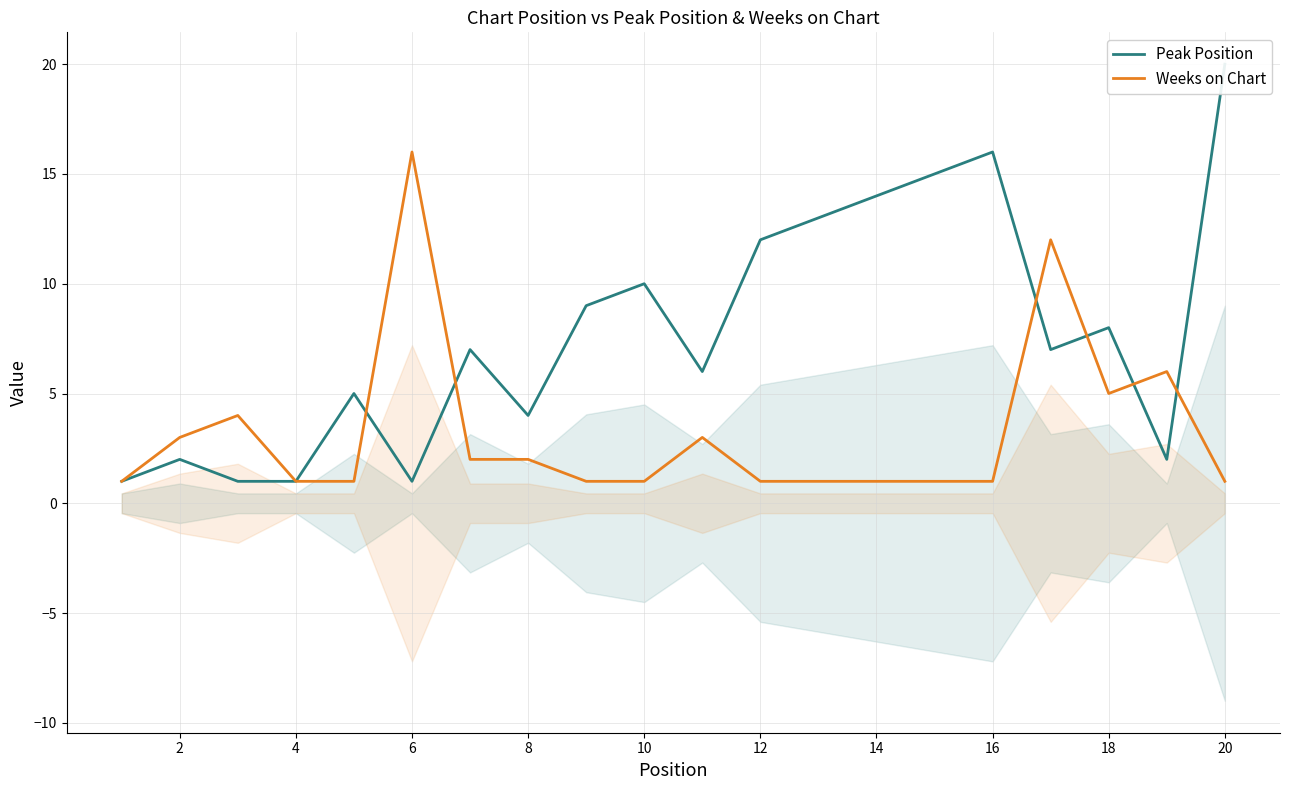

How many times do Peak Position and Weeks on Chart cross each other?

6